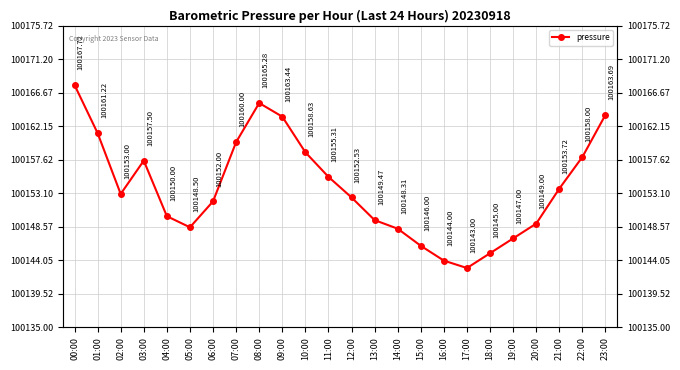

Count the number of categories in the chart.

24